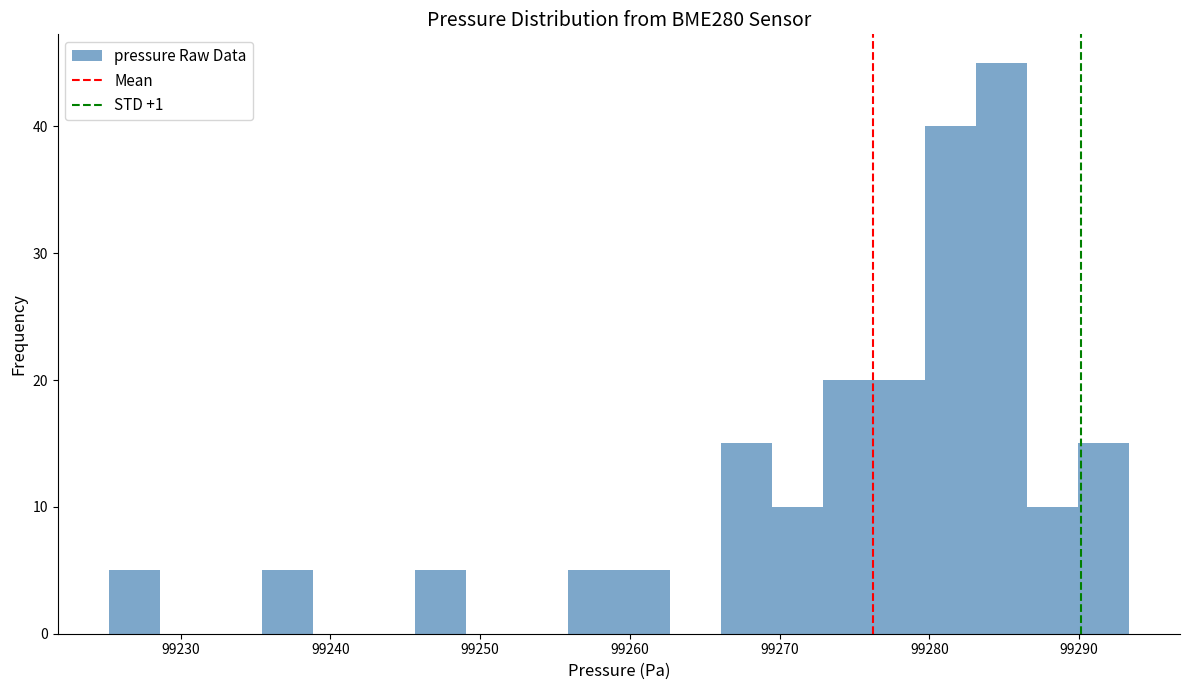

Read against the x-axis, roughly where is the centre of the tallest bar?

99285